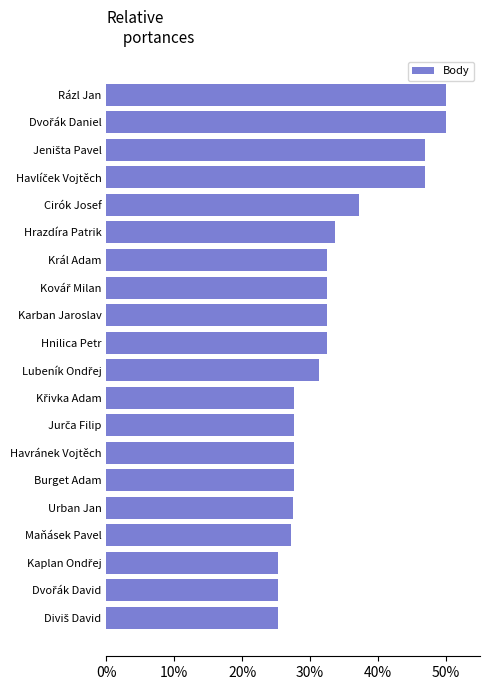

Is it true that the value at Maňásek Pavel is 27.2?

True